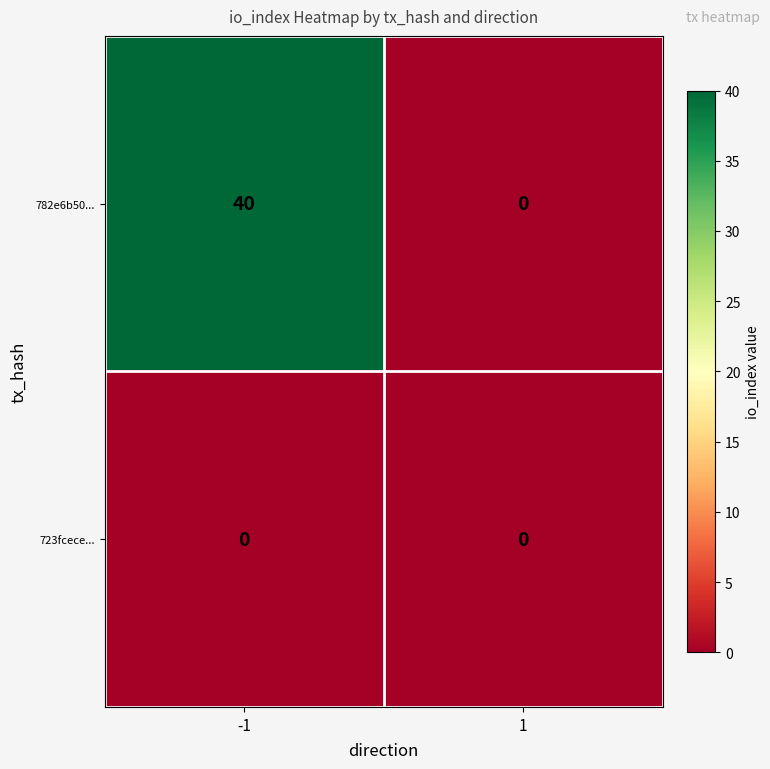

Which series changed the most between -1 and 1?

782e6b50...